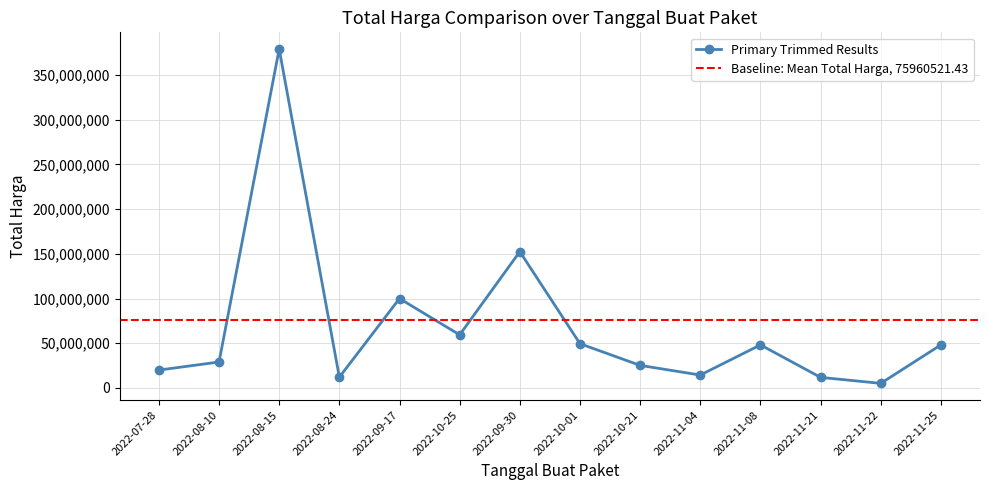

What is the label of the 12th point from the right?

2022-08-15